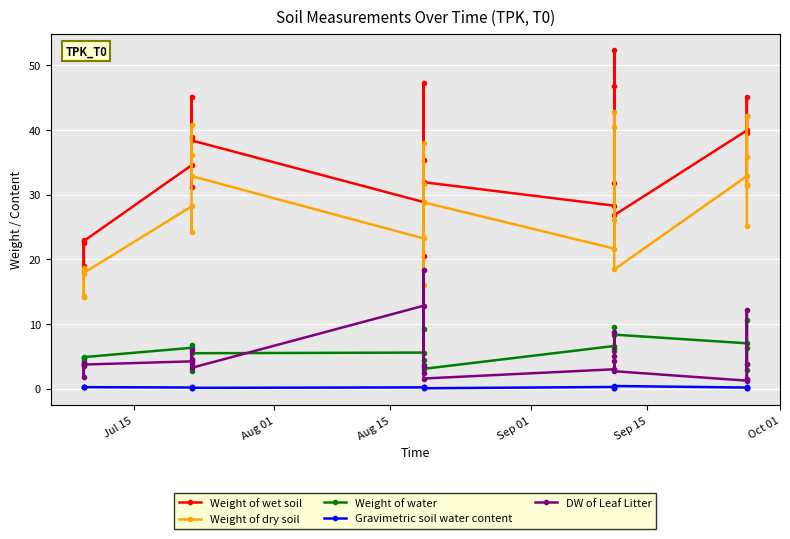

How many Gravimetric soil water content values are between 0 and 1?

25